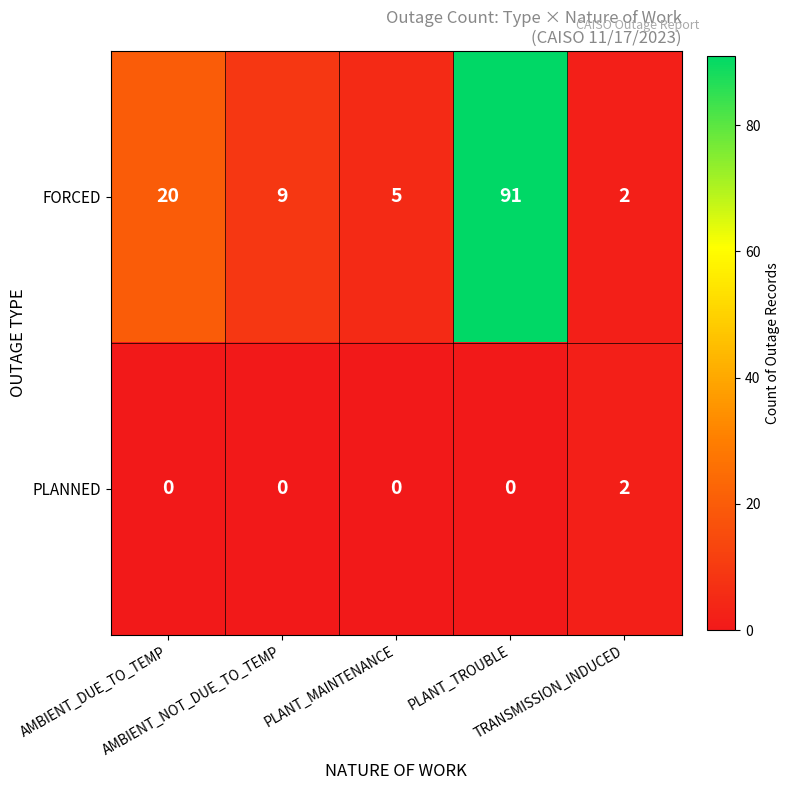

What is the maximum value shown in the chart?

91